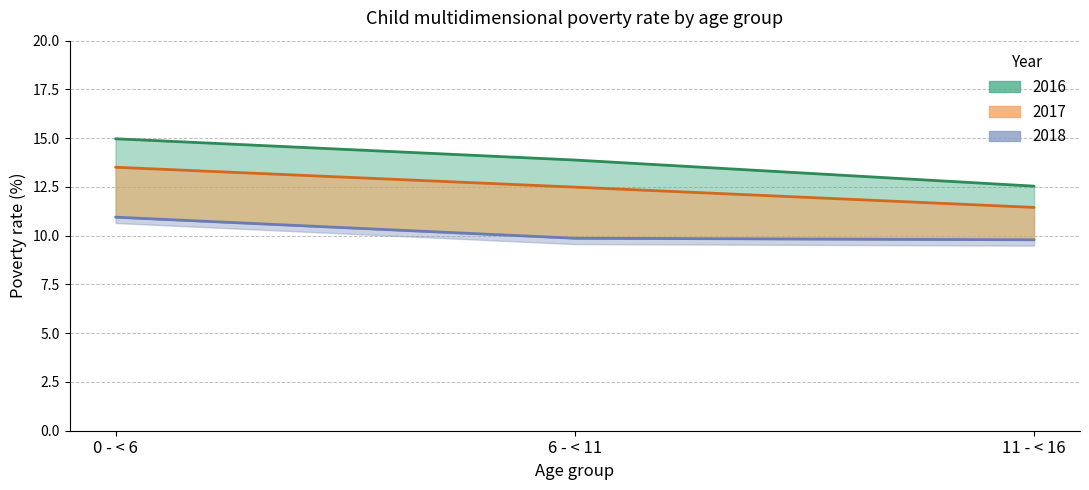

Reading left to right, extract all data points from this chart.

2016: 0 - < 6=15.0	6 - < 11=13.9	11 - < 16=12.5
2017: 0 - < 6=13.5	6 - < 11=12.5	11 - < 16=11.4
2018: 0 - < 6=10.9	6 - < 11=9.9	11 - < 16=9.8